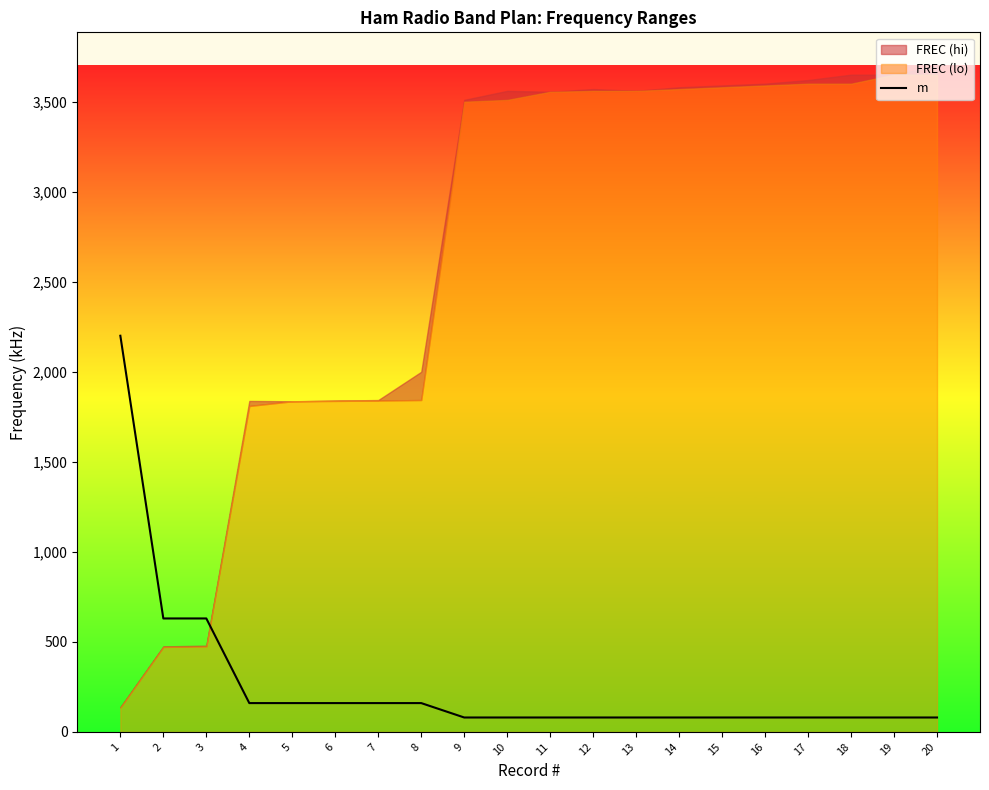

How many lines are shown in the chart?

1